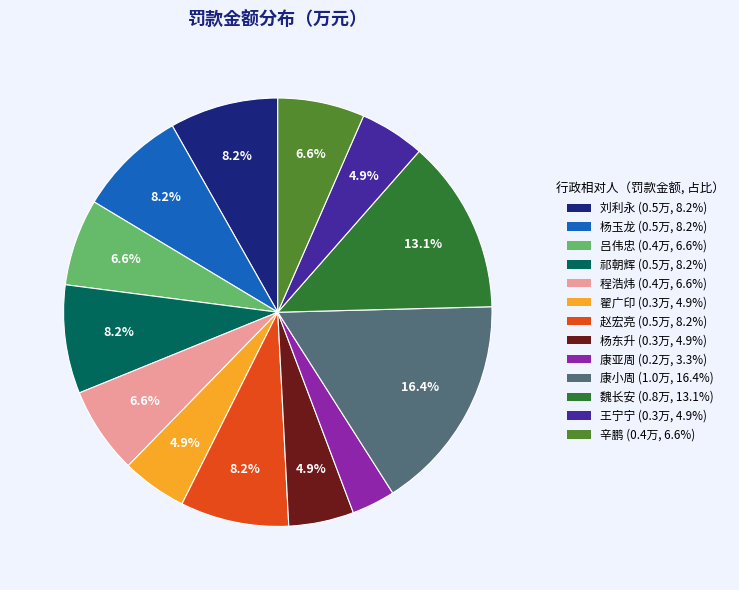

Is it true that 杨东升 is 5% of the pie?

True